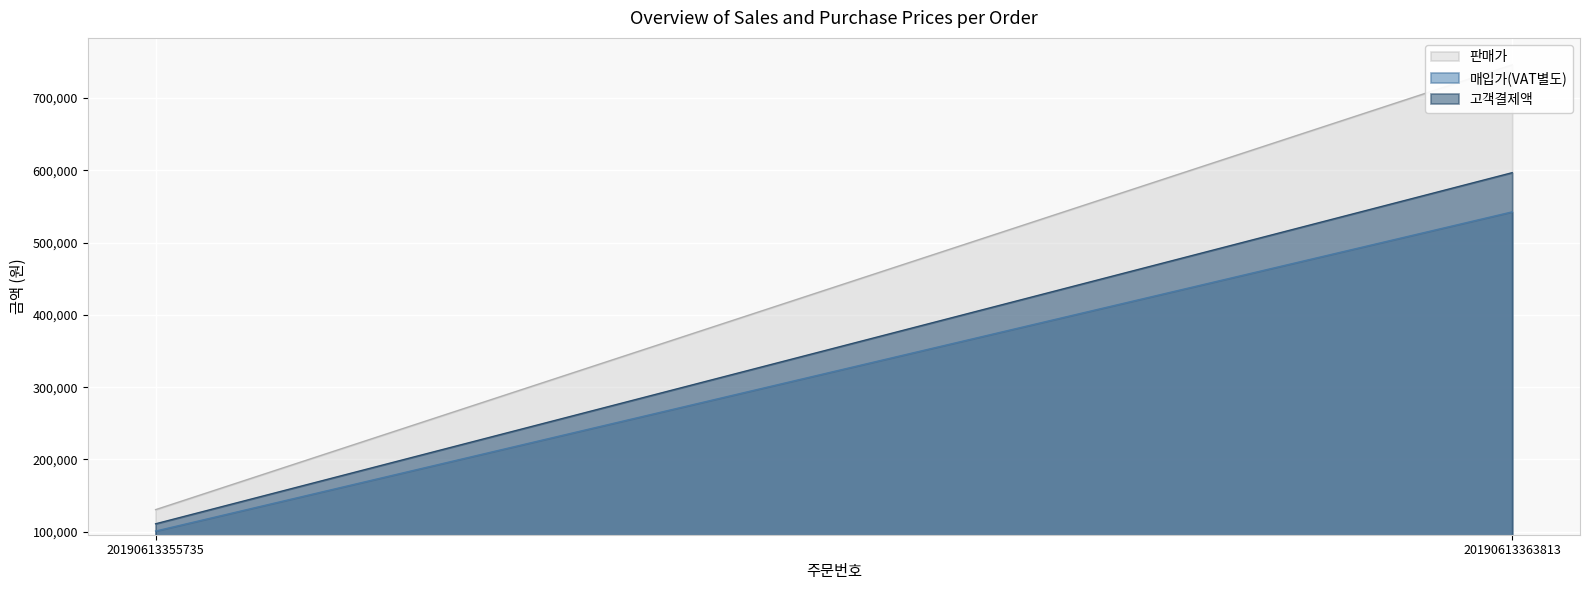

What is the lowest value of the 판매가 series?

130500